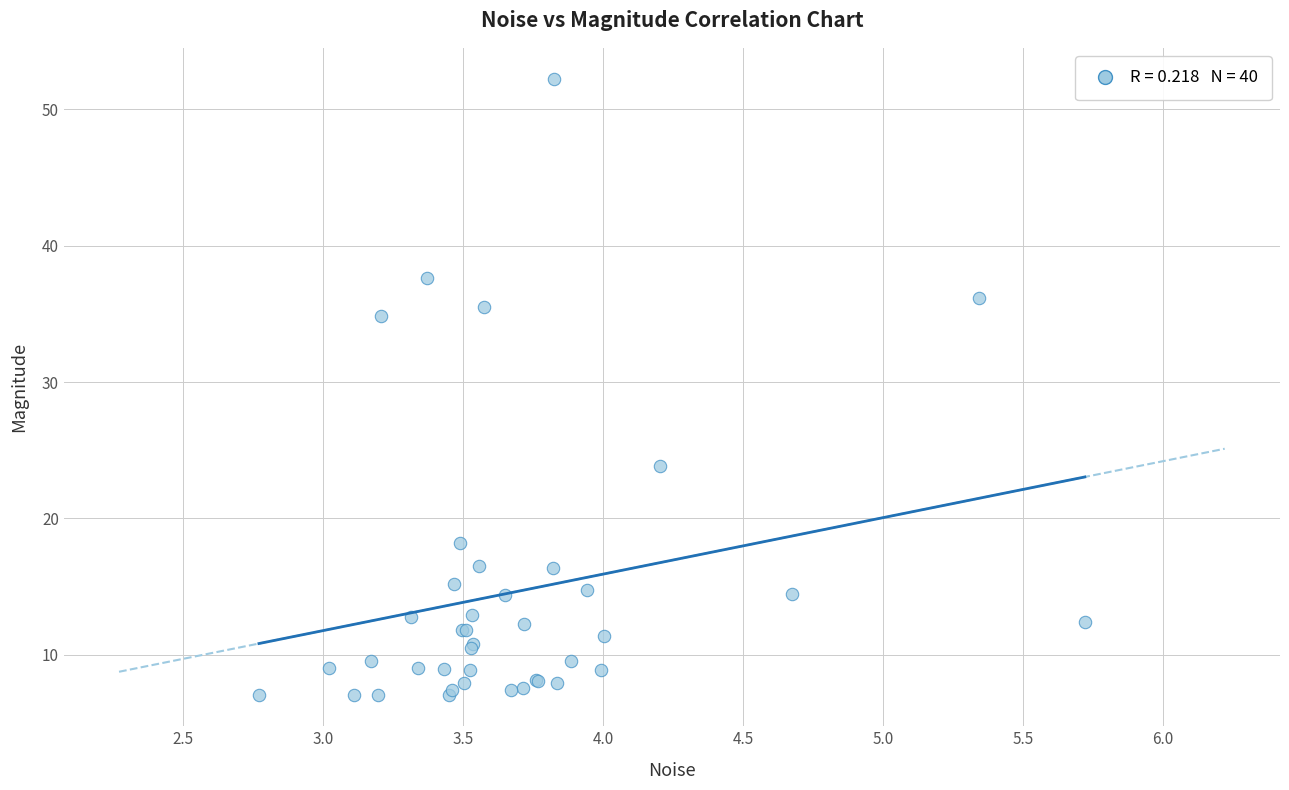

What Y value in the scatter plot is closest to 29?

23.9